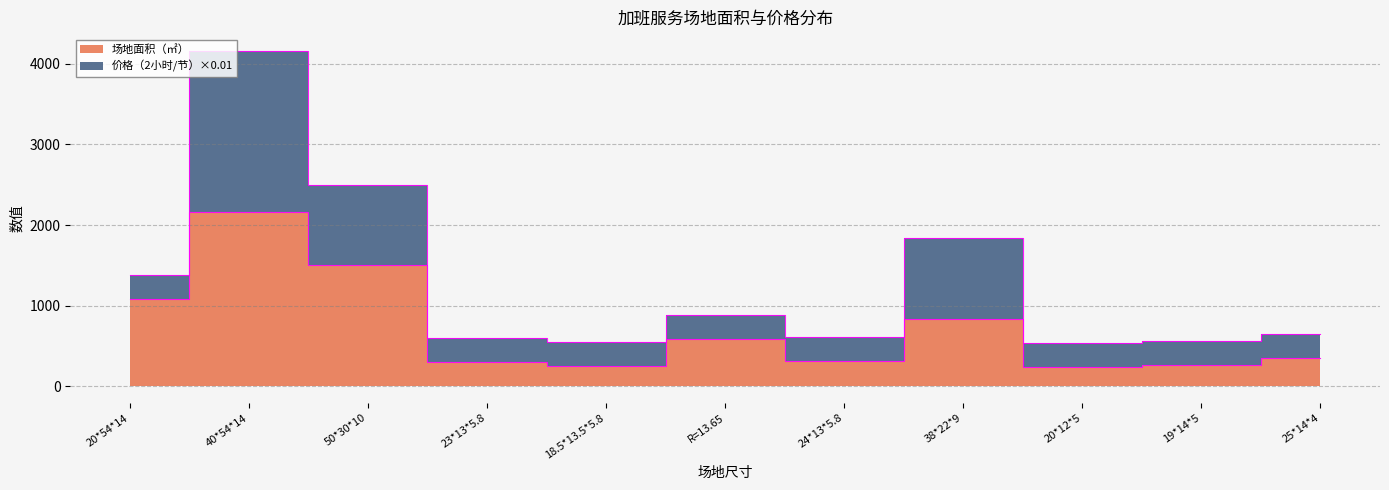

At which category does the data reach its first local valley?

18.5*13.5*5.8